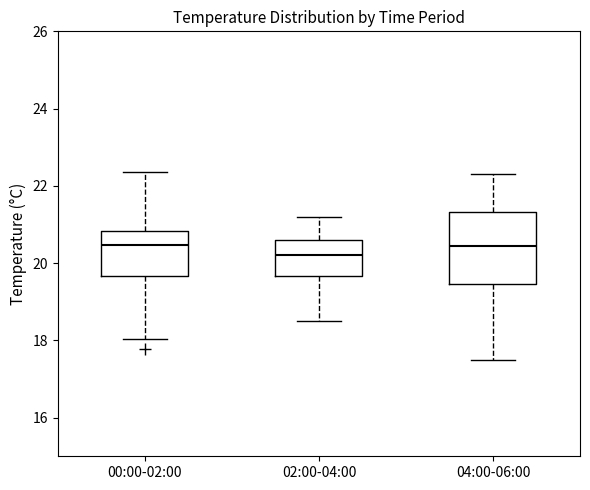

Which box's median line is the lowest?

02:00-04:00